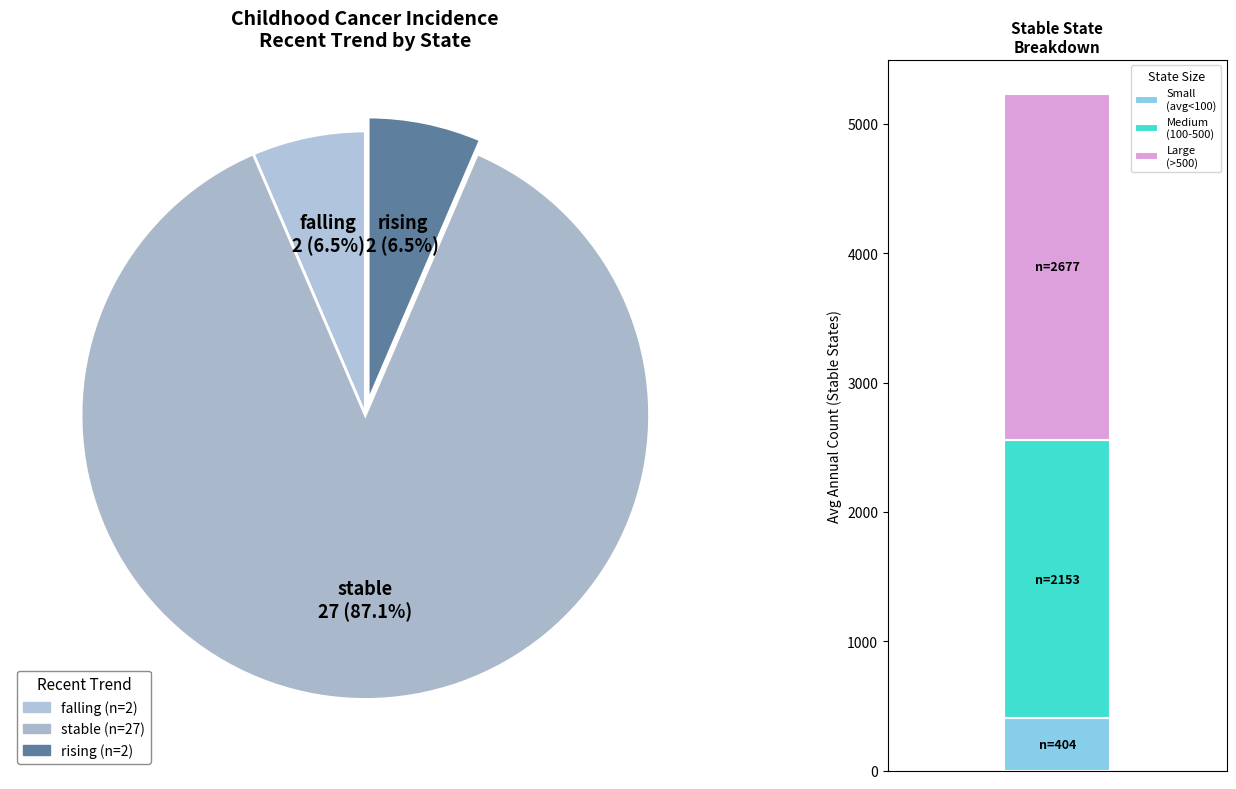

What is the largest slice in the pie chart?

stable